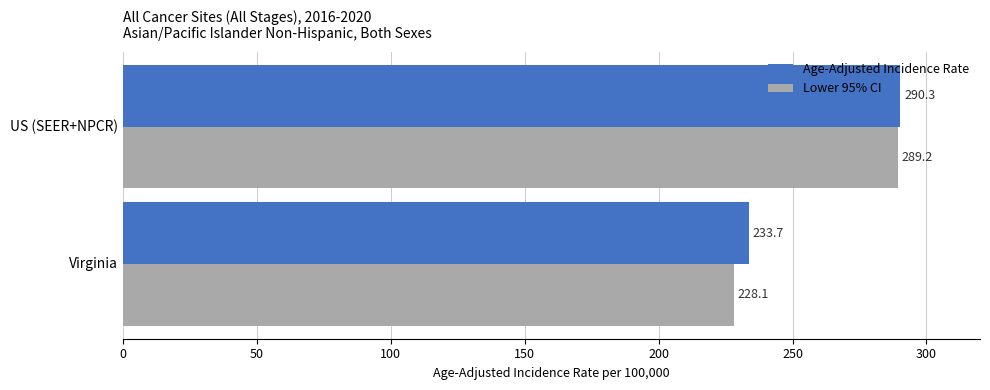

Is the value of Age-Adjusted Incidence Rate at Virginia greater than the value of Lower 95% CI at Virginia?

Yes